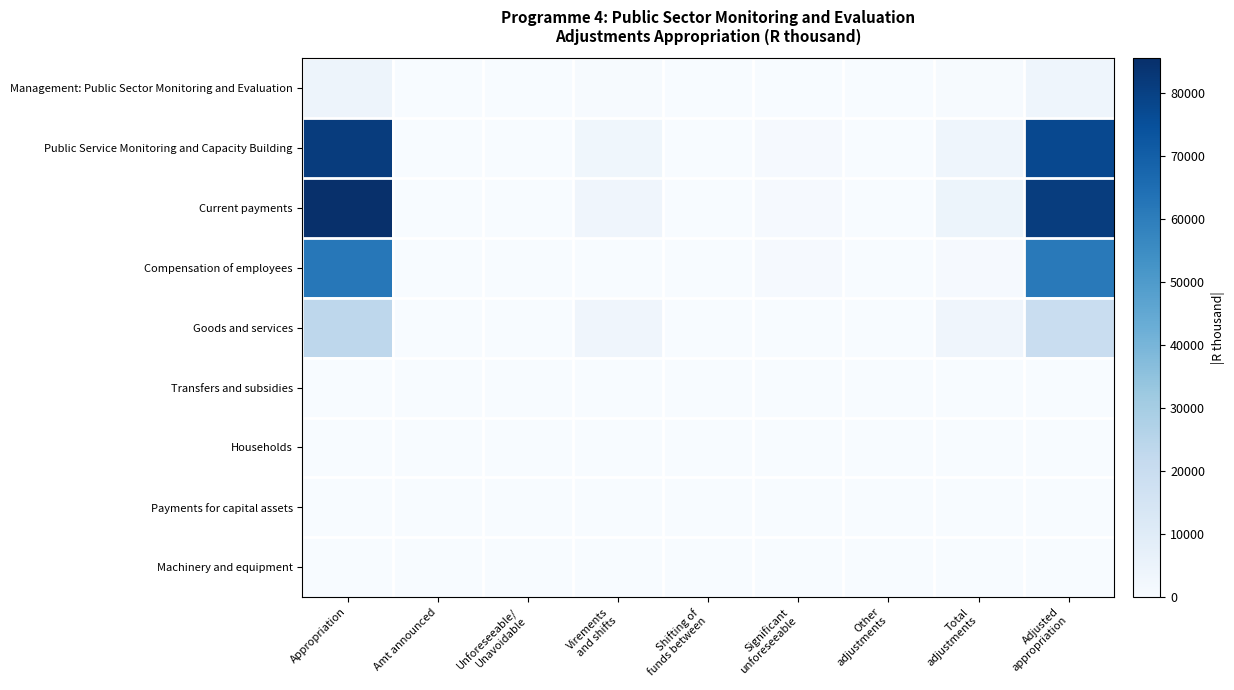

Reading left to right, extract all data points from this chart.

Management: Public Sector Monitoring and Evaluation: Appropriation=4336	Amt announced=0	Unforeseeable/
Unavoidable=0	Virements
and shifts=375	Shifting of
funds between=0	Significant
unforeseeable=147	Other
adjustments=0	Total
adjustments=522	Adjusted
appropriation=3814
Public Service Monitoring and Capacity Building: Appropriation=81229	Amt announced=0	Unforeseeable/
Unavoidable=0	Virements
and shifts=3160	Shifting of
funds between=0	Significant
unforeseeable=711	Other
adjustments=0	Total
adjustments=3871	Adjusted
appropriation=77358
Current payments: Appropriation=85565	Amt announced=0	Unforeseeable/
Unavoidable=0	Virements
and shifts=3656	Shifting of
funds between=0	Significant
unforeseeable=858	Other
adjustments=0	Total
adjustments=4514	Adjusted
appropriation=81051
Compensation of employees: Appropriation=62039	Amt announced=0	Unforeseeable/
Unavoidable=0	Virements
and shifts=0	Shifting of
funds between=0	Significant
unforeseeable=858	Other
adjustments=0	Total
adjustments=858	Adjusted
appropriation=61181
Goods and services: Appropriation=23526	Amt announced=0	Unforeseeable/
Unavoidable=0	Virements
and shifts=3656	Shifting of
funds between=0	Significant
unforeseeable=0	Other
adjustments=0	Total
adjustments=3656	Adjusted
appropriation=19870
Transfers and subsidies: Appropriation=0	Amt announced=0	Unforeseeable/
Unavoidable=0	Virements
and shifts=116	Shifting of
funds between=0	Significant
unforeseeable=0	Other
adjustments=0	Total
adjustments=116	Adjusted
appropriation=116
Households: Appropriation=0	Amt announced=0	Unforeseeable/
Unavoidable=0	Virements
and shifts=116	Shifting of
funds between=0	Significant
unforeseeable=0	Other
adjustments=0	Total
adjustments=116	Adjusted
appropriation=116
Payments for capital assets: Appropriation=0	Amt announced=0	Unforeseeable/
Unavoidable=0	Virements
and shifts=5	Shifting of
funds between=0	Significant
unforeseeable=0	Other
adjustments=0	Total
adjustments=5	Adjusted
appropriation=5
Machinery and equipment: Appropriation=0	Amt announced=0	Unforeseeable/
Unavoidable=0	Virements
and shifts=5	Shifting of
funds between=0	Significant
unforeseeable=0	Other
adjustments=0	Total
adjustments=5	Adjusted
appropriation=5